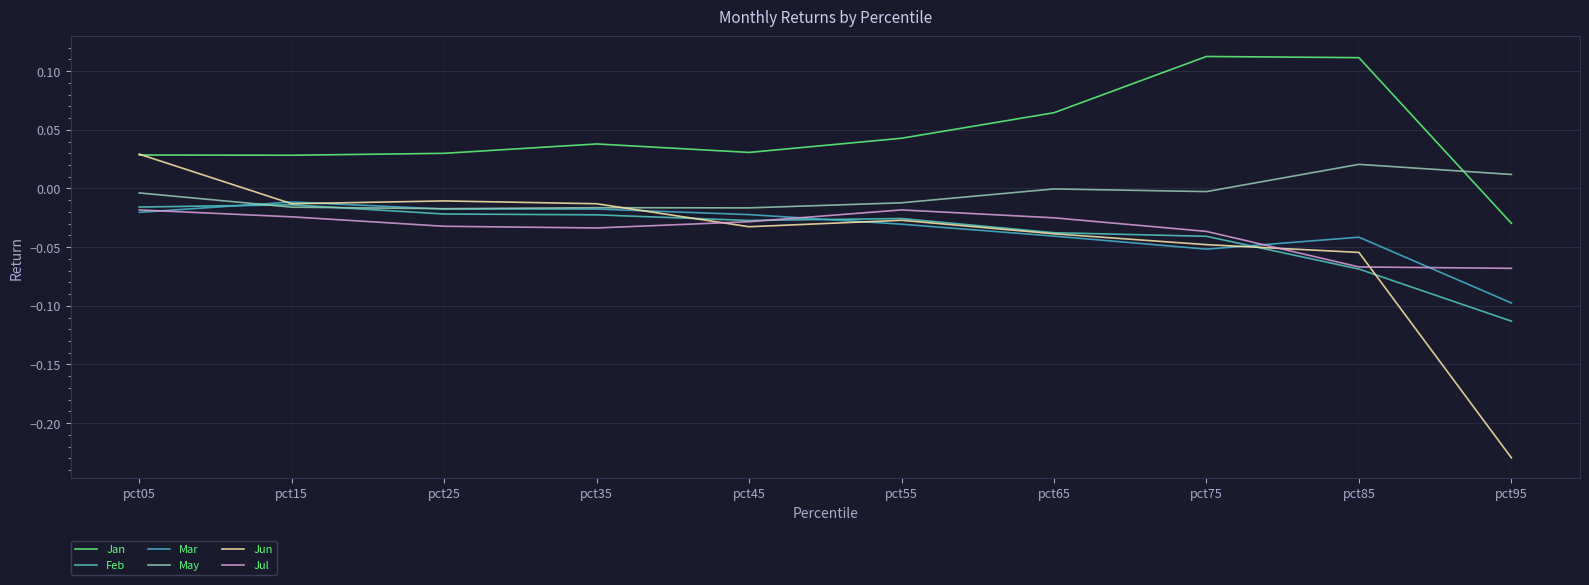

Does the chart display data point markers on the line(s)?

No